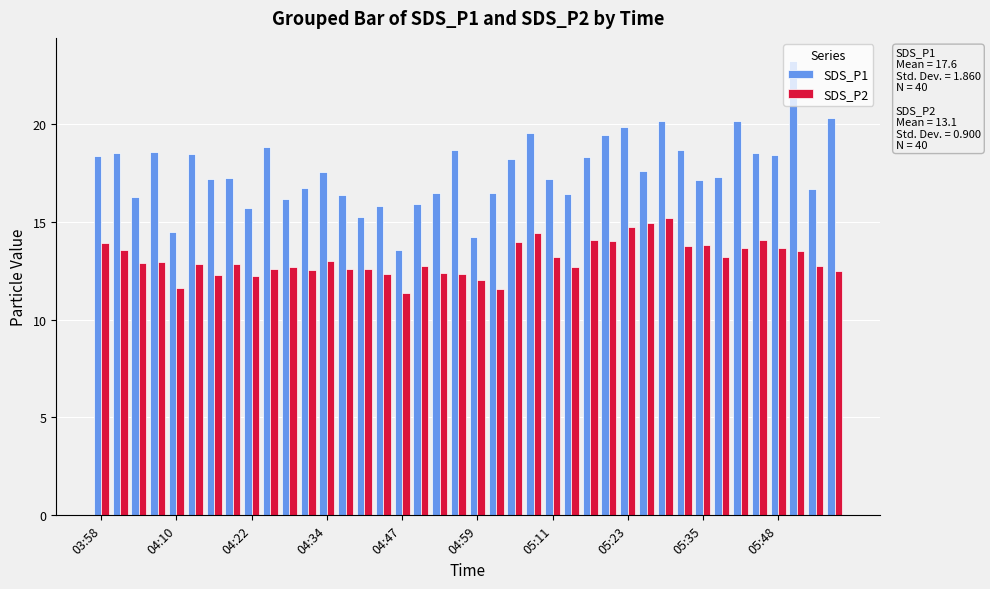

What is the greatest value displayed?

23.2